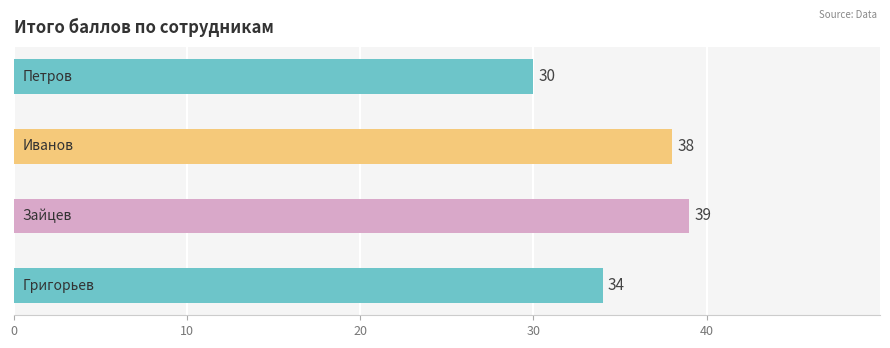

Are the bars horizontal?

Yes